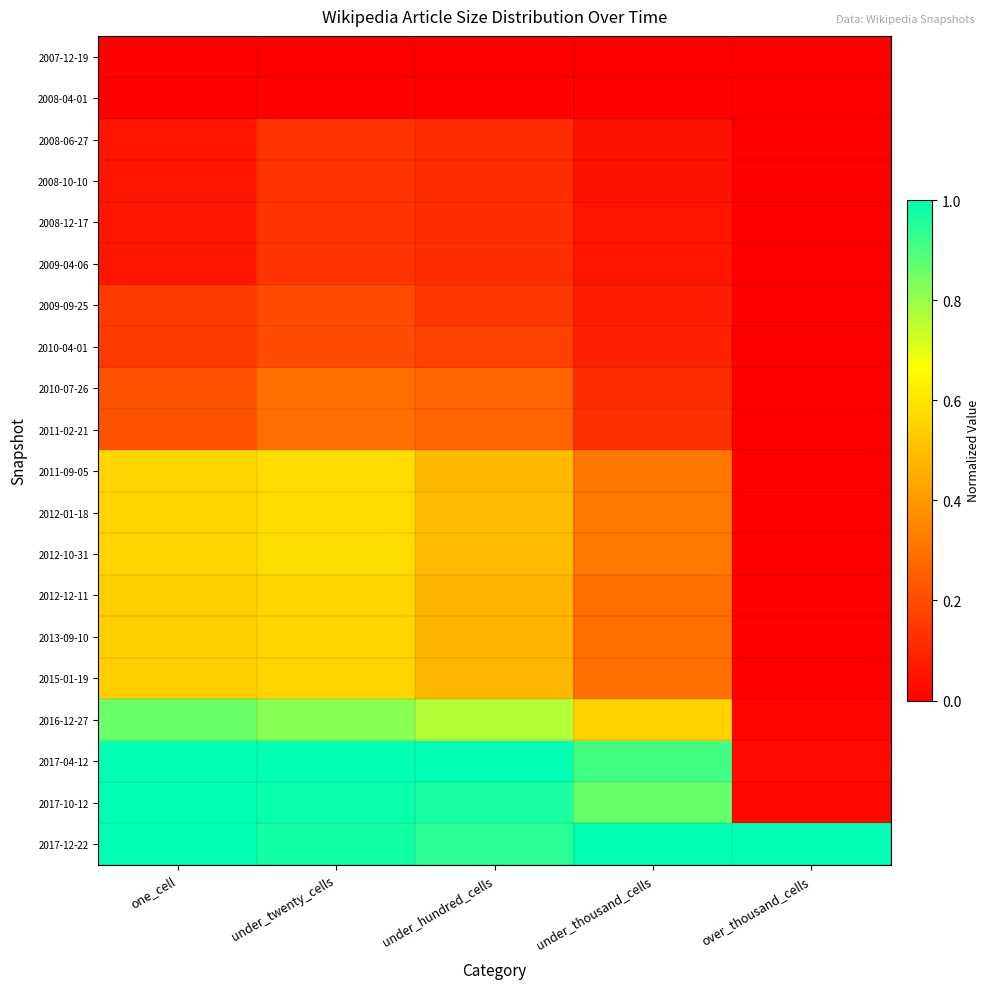

Rank the series by their maximum value, from highest to lowest.

2017-04-12, 2017-10-12, 2017-12-22, 2016-12-27, 2012-10-31, 2012-01-18, 2011-09-05, 2015-01-19, 2012-12-11, 2013-09-10, 2010-07-26, 2011-02-21, 2010-04-01, 2009-09-25, 2008-12-17, 2009-04-06, 2008-06-27, 2008-10-10, 2008-04-01, 2007-12-19